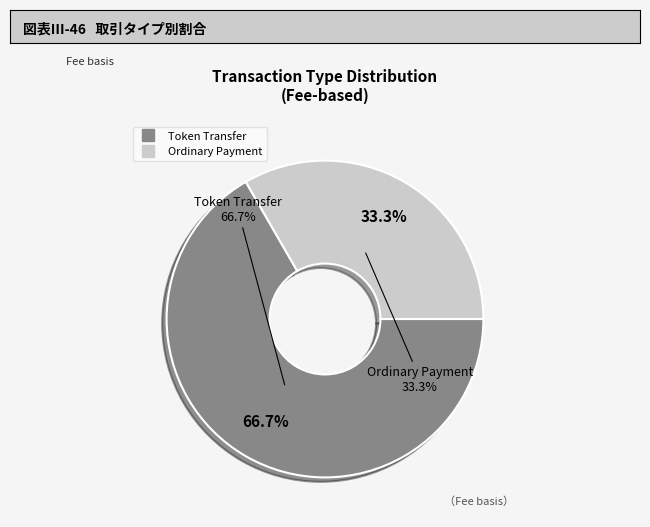

How many slices are in this pie chart?

2